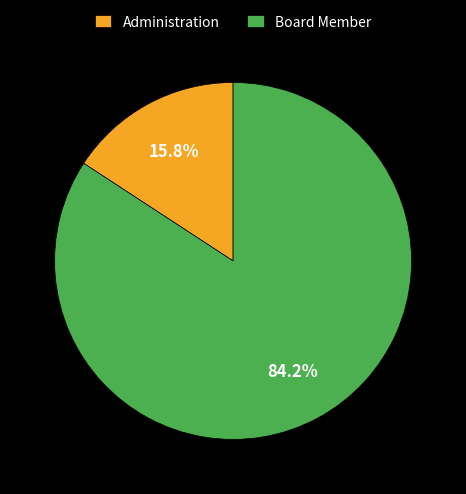

Which slice is the smallest?

Administration